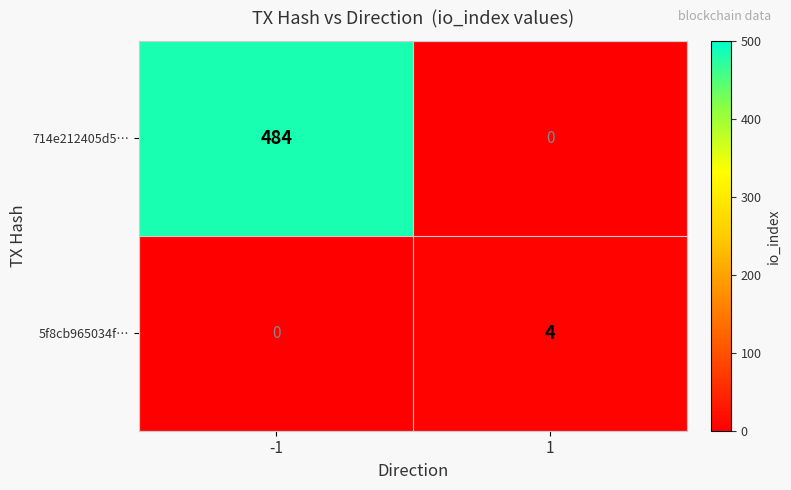

How many distinct data groups are displayed?

2